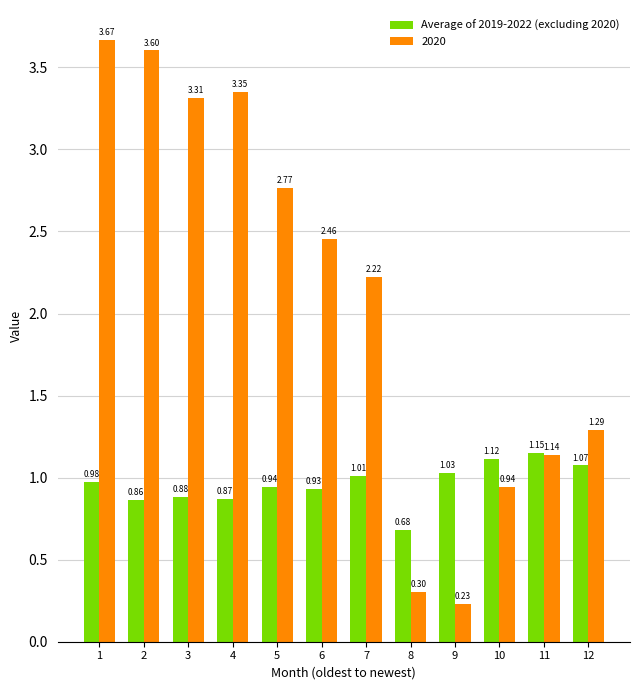

At 10, list the series in order from smallest to largest.

2020, Average of 2019-2022 (excluding 2020)